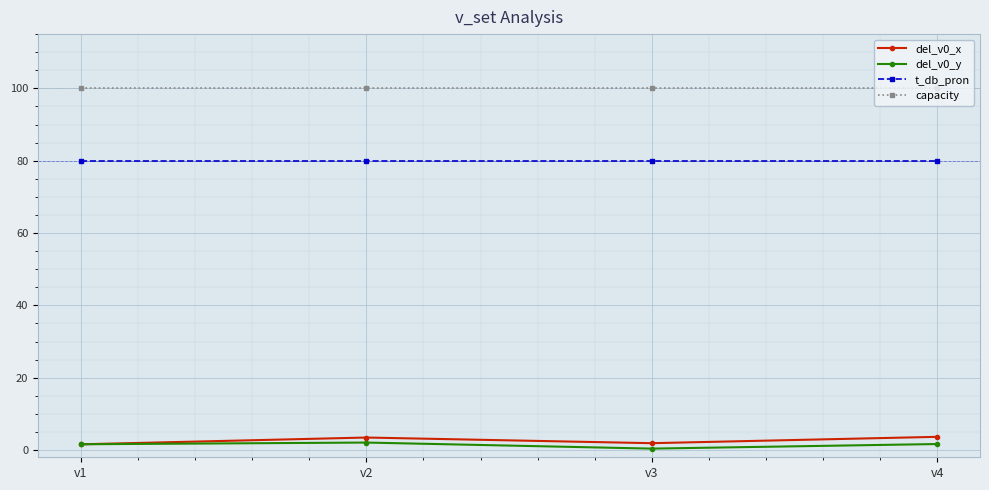

What is the highest value of the t_db_pron series?

80.0